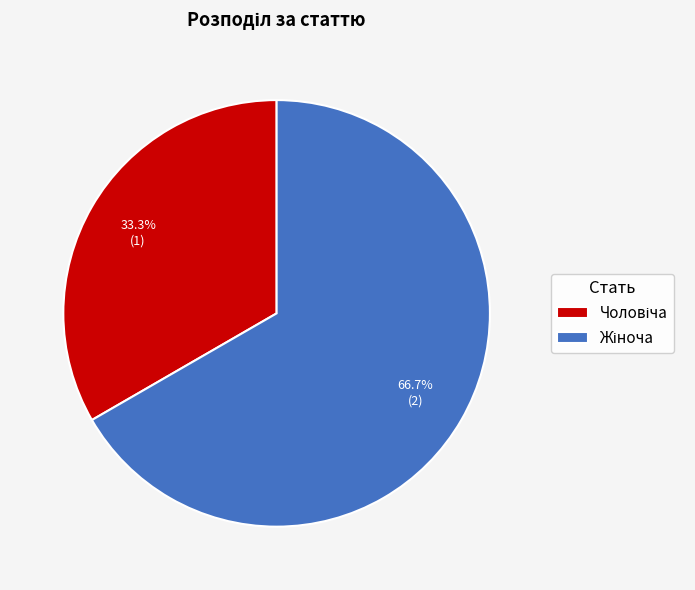

How many segments does this pie chart have?

2